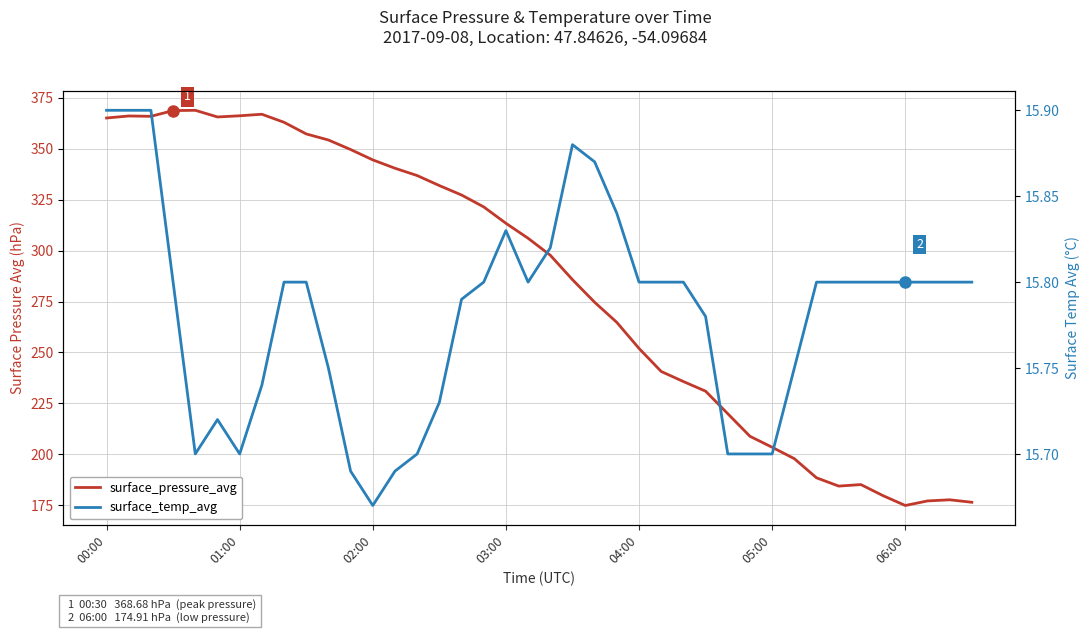

How many series are shown in this chart?

2